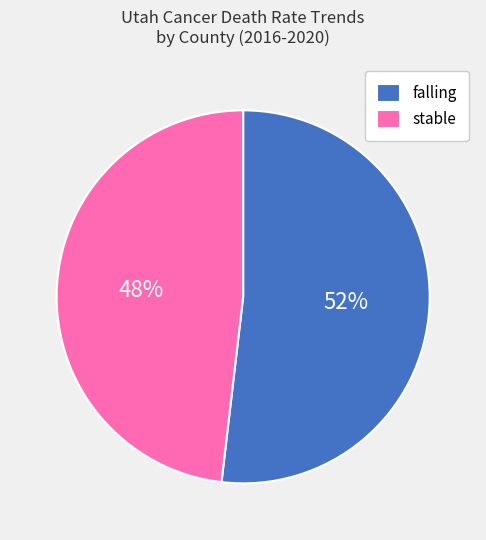

Combined, do stable and falling account for over 50%?

Yes